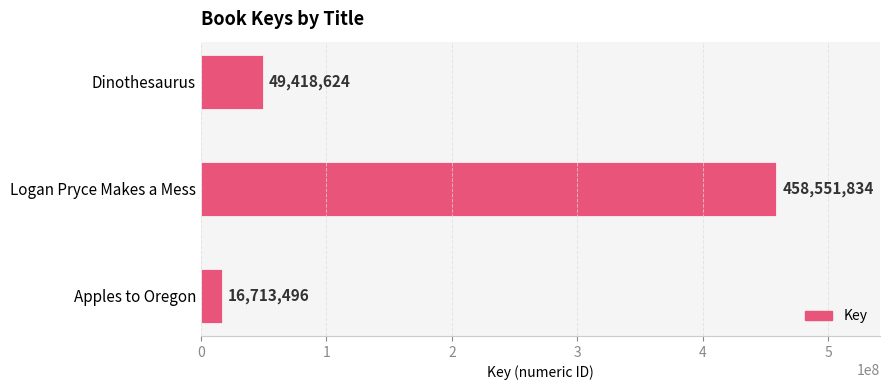

What is the difference between the maximum and second lowest values?

409133210